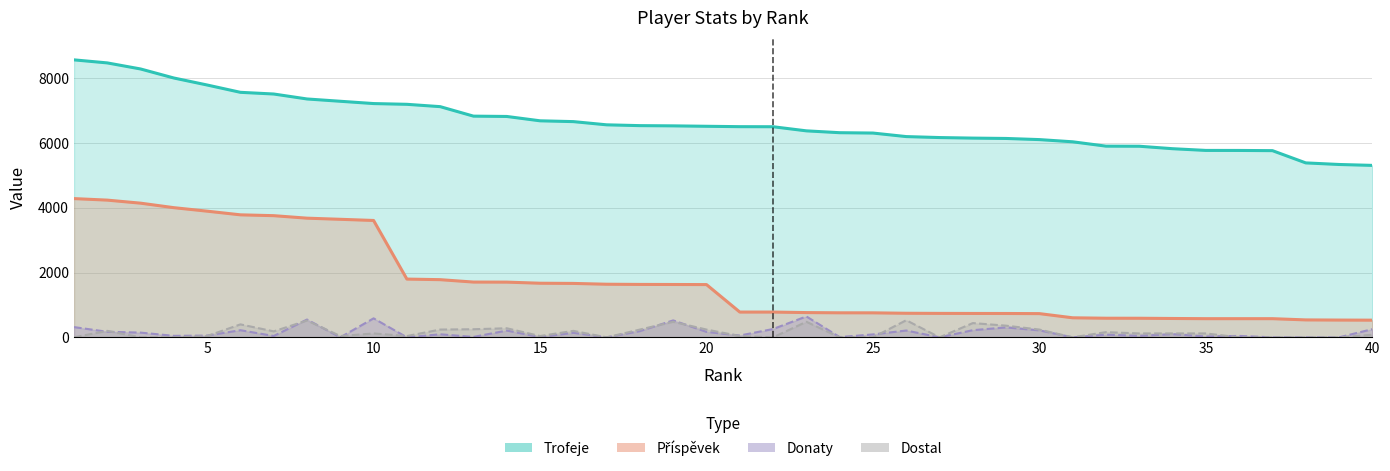

What is the sum of all Donaty values?

6035